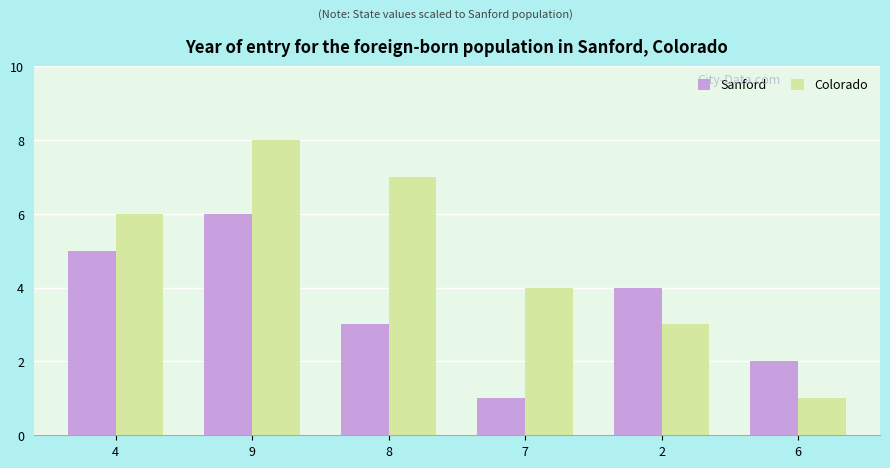

At which category is the sum across all series the highest?

9